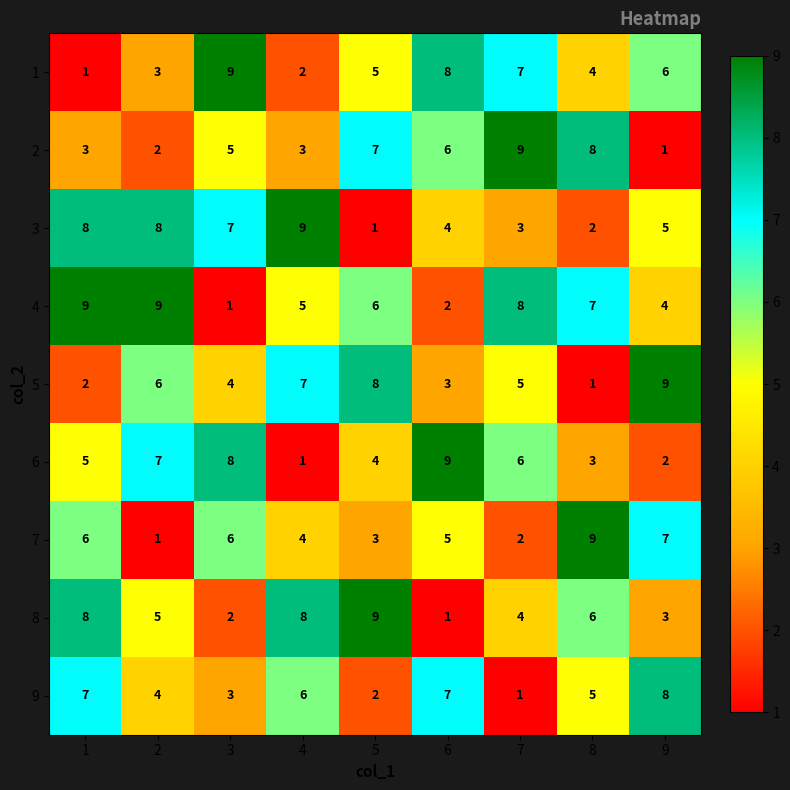

Rank the categories by 1 value from lowest to highest.

1, 4, 2, 8, 5, 9, 7, 6, 3